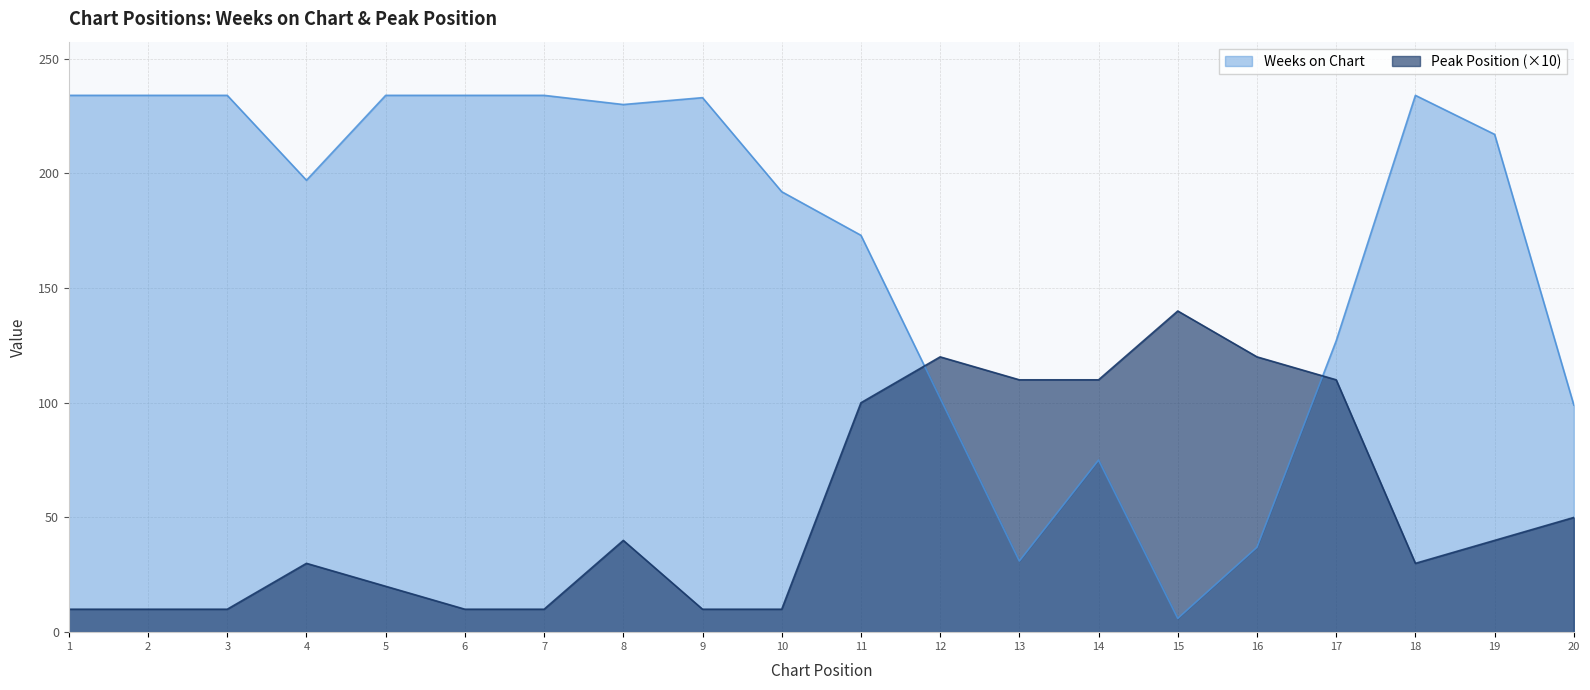

At 20, list the series in order from largest to smallest.

Weeks on Chart, Peak Position (×10)